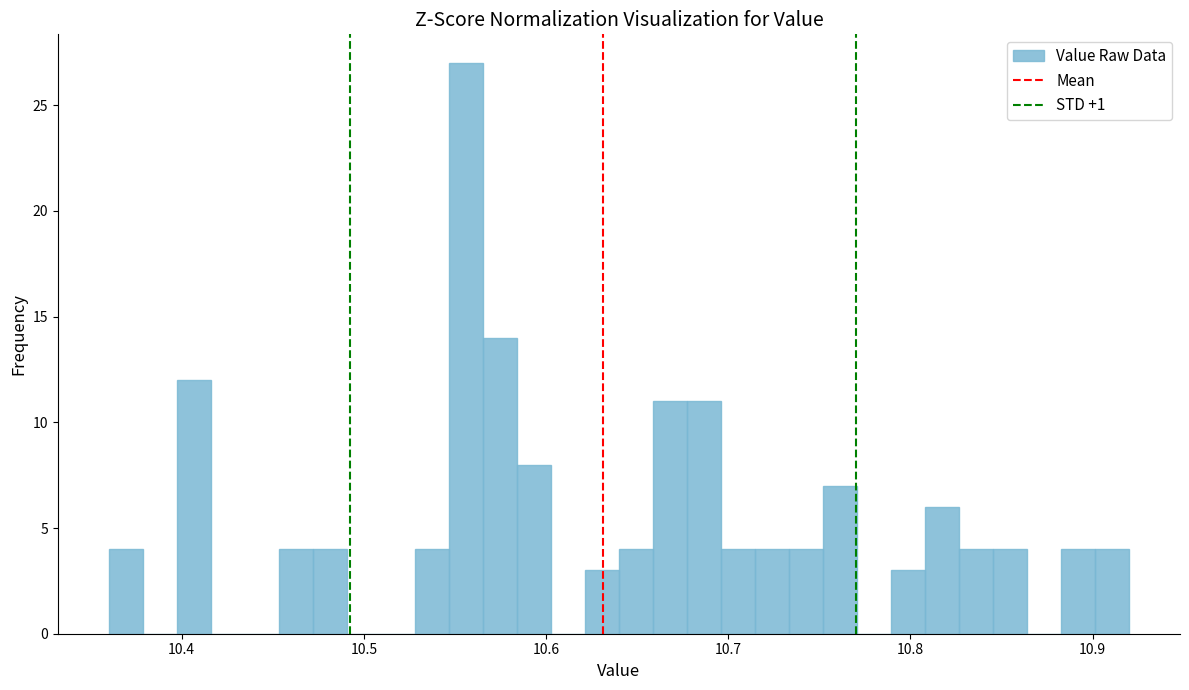

Around what value on the x-axis is the tallest bar? Give the approximate position of its centre, as read against the axis.

10.56